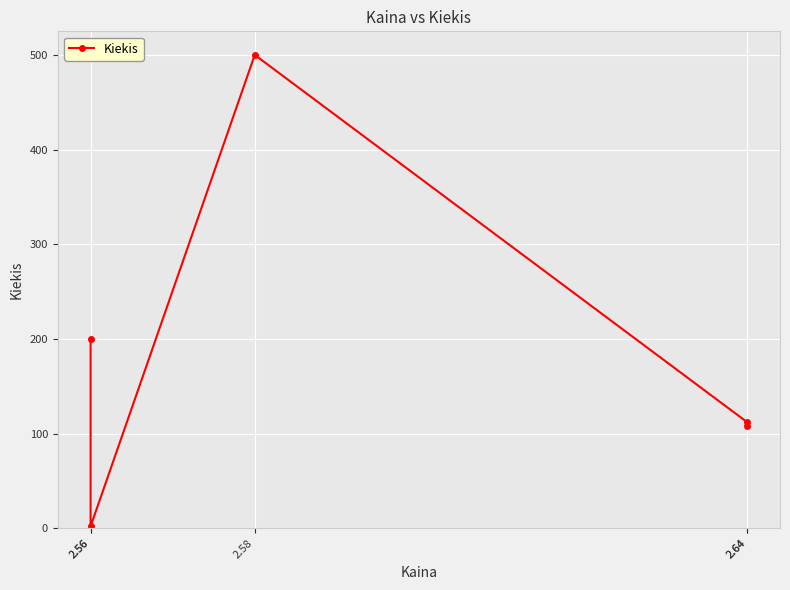

What is the sum of the values at 2.56 and 2.64?

312